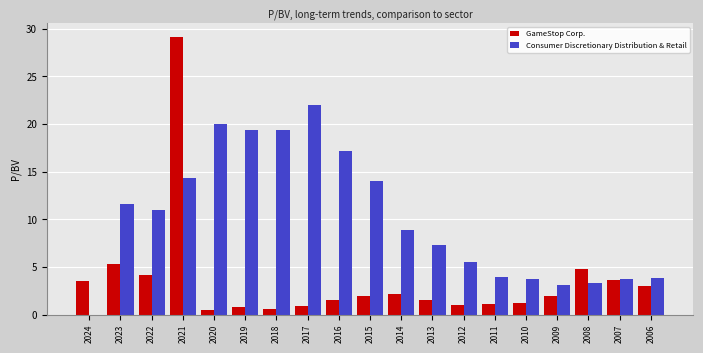

The value of Consumer Discretionary Distribution & Retail at 2023 is 3.0. True or false?

False